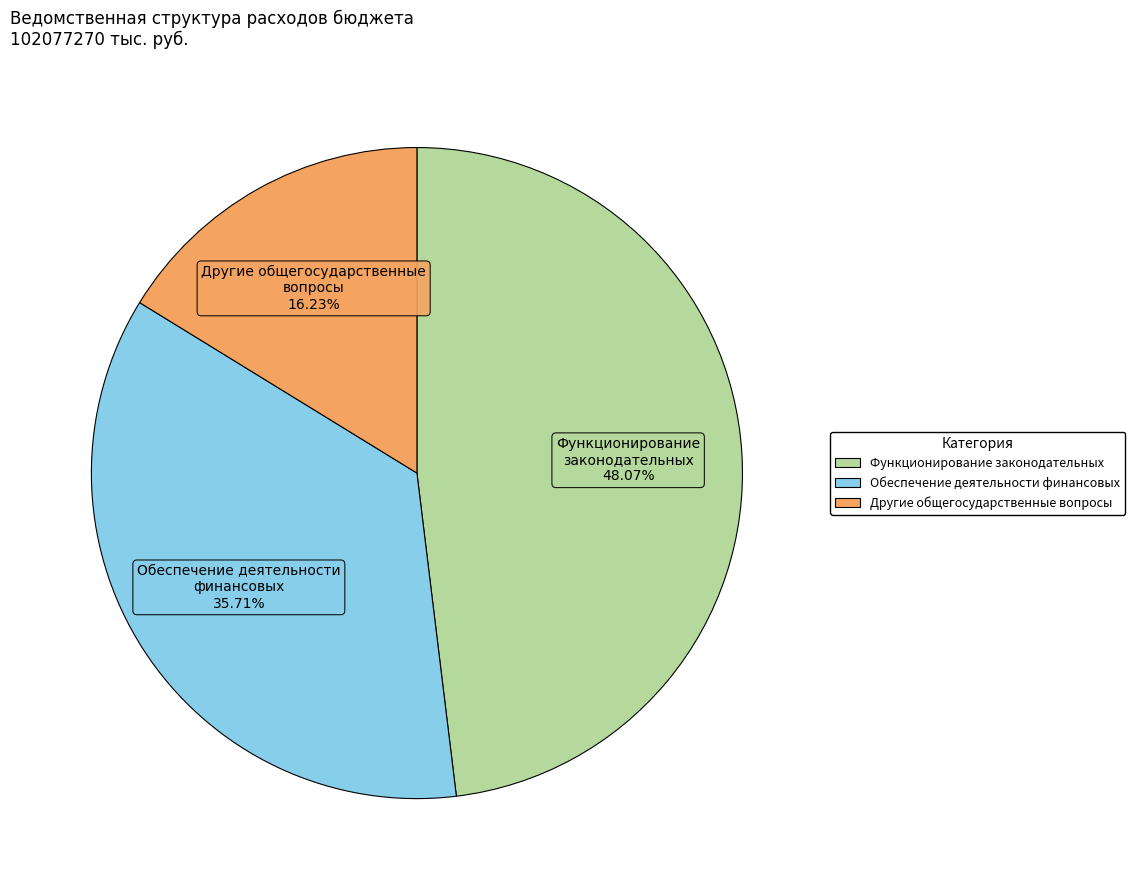

Between Обеспечение деятельности финансовых and Функционирование законодательных, which is larger?

Функционирование законодательных